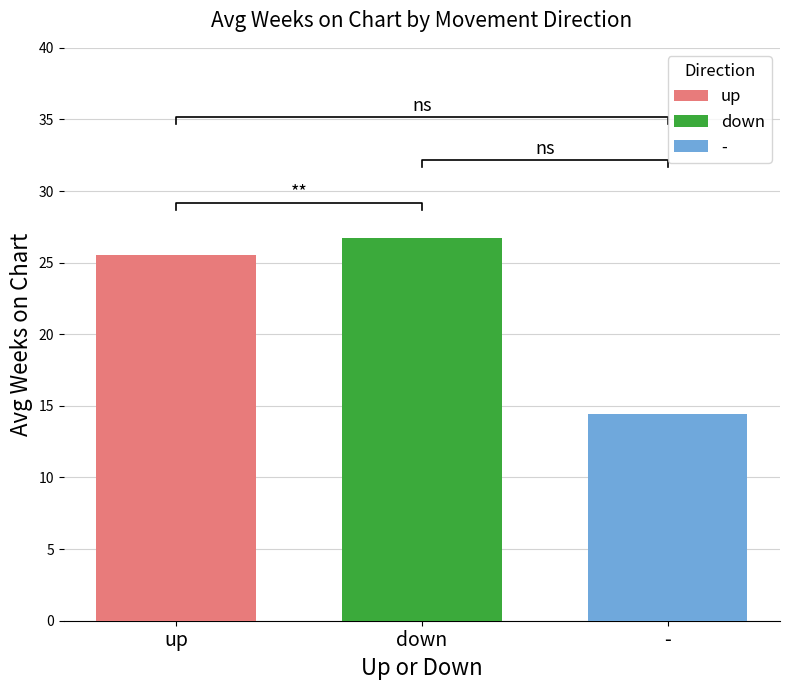

What is the highest value of the up series?

25.6